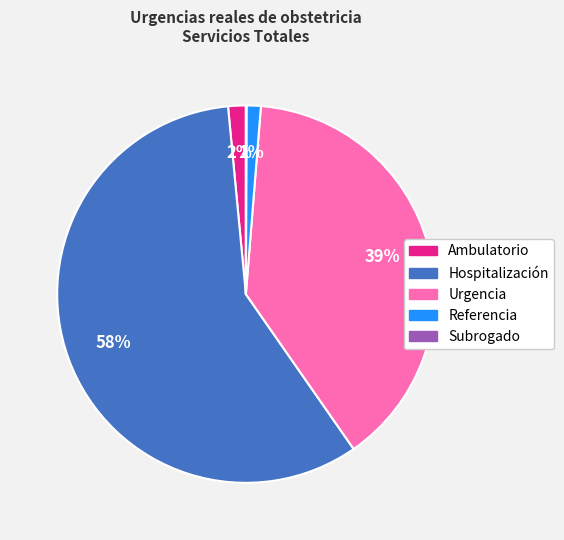

To the nearest percent, what is the combined percentage of Hospitalización and Referencia?

59%